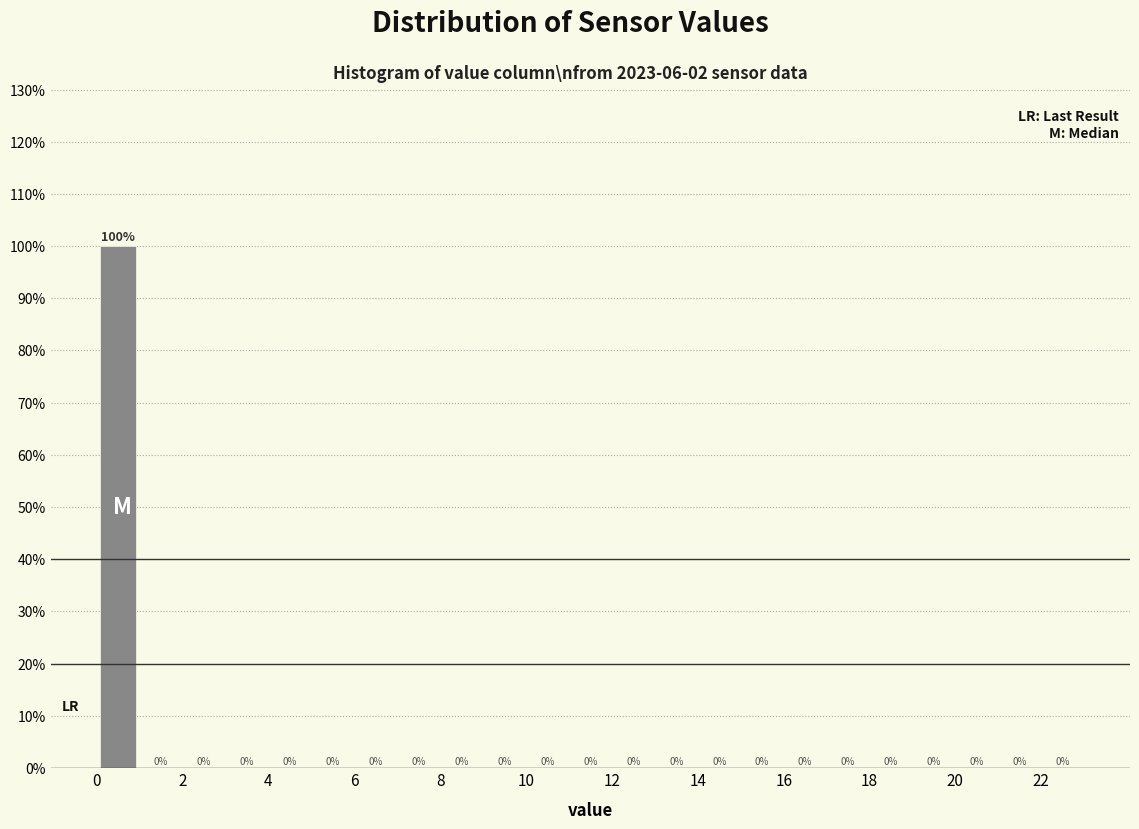

Which range on the x-axis has the tallest bar?

0 to 1